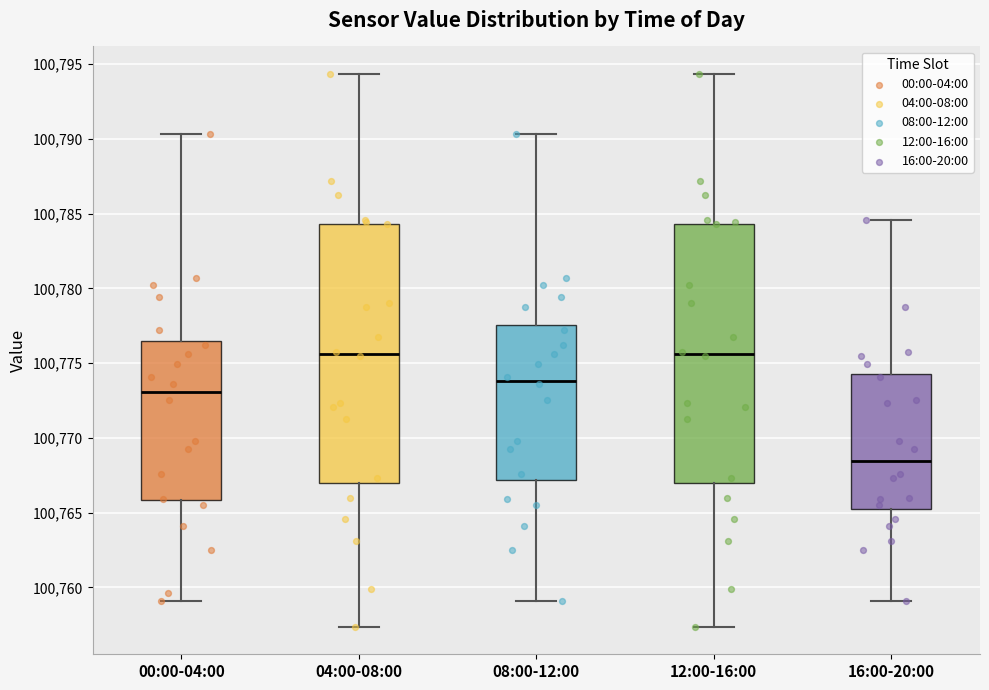

Where is the lower edge of the box for 16:00-20:00 on the y-axis? The values are not printed on the chart, so give them approximately, as read against the axis.

100765.5